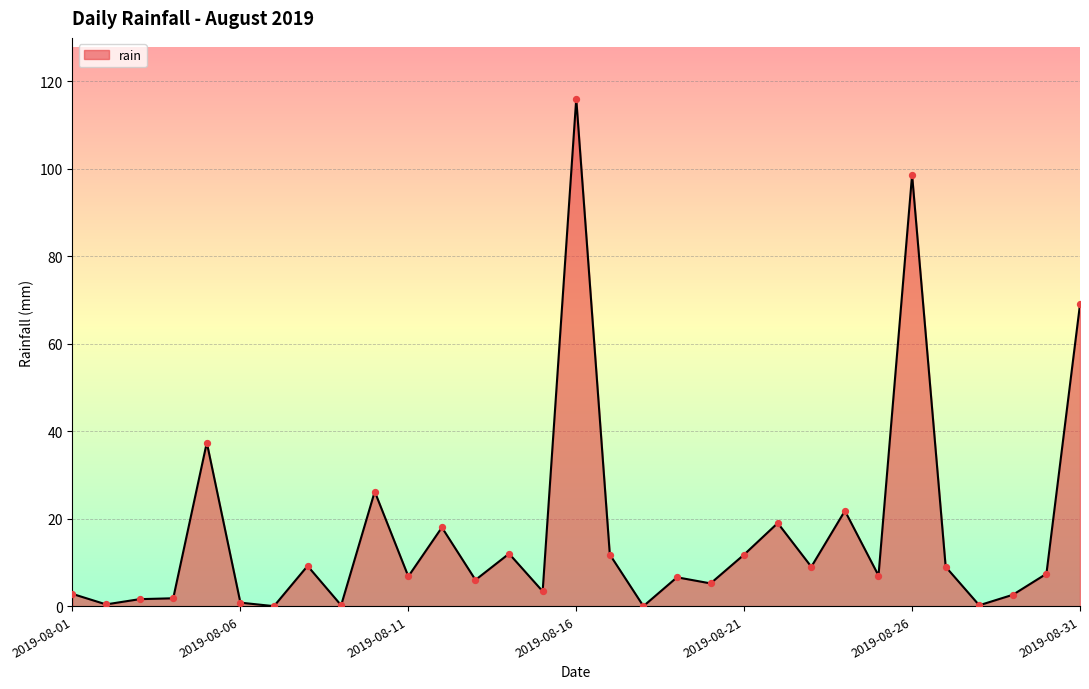

What is the maximum value shown in the chart?

116.0